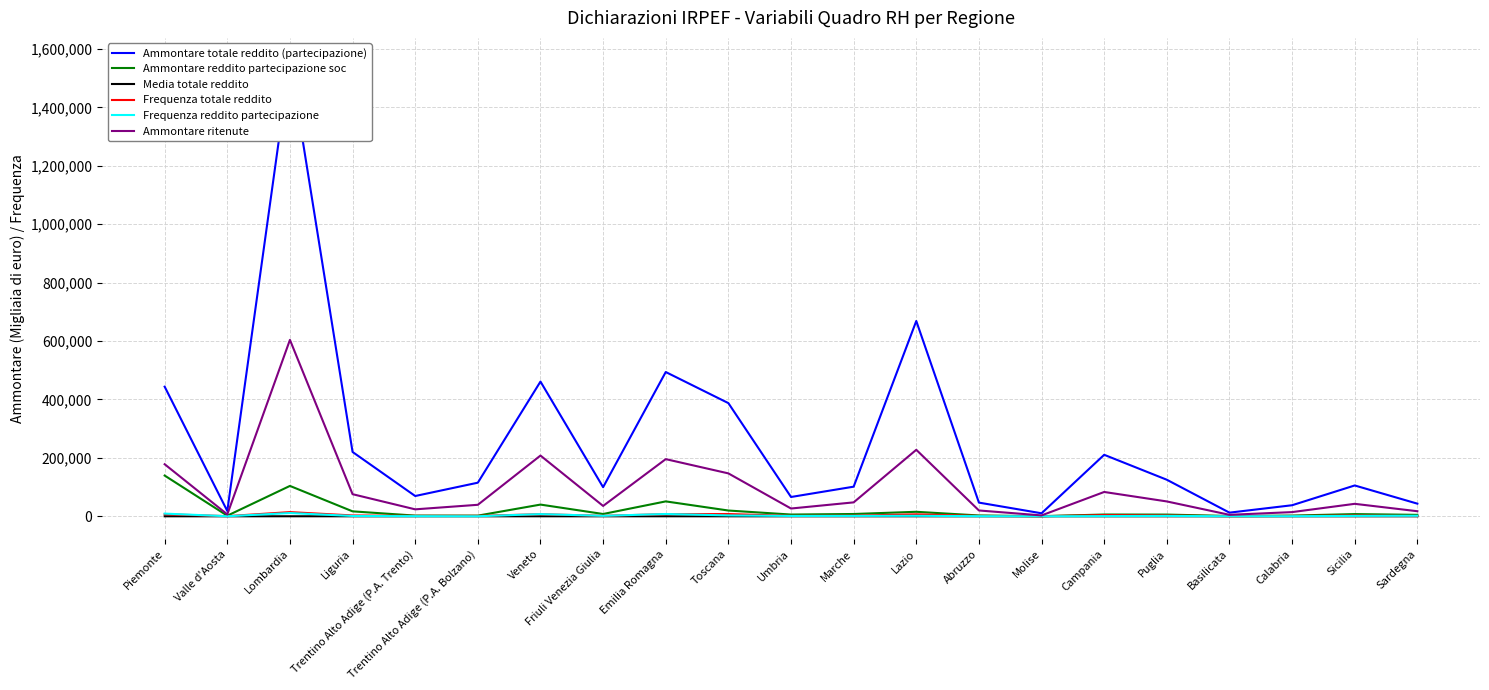

Rank the categories by Ammontare totale reddito (partecipazione) value from lowest to highest.

Molise, Basilicata, Valle d'Aosta, Calabria, Sardegna, Abruzzo, Umbria, Trentino Alto Adige (P.A. Trento), Friuli Venezia Giulia, Marche, Sicilia, Trentino Alto Adige (P.A. Bolzano), Puglia, Campania, Liguria, Toscana, Piemonte, Veneto, Emilia Romagna, Lazio, Lombardia